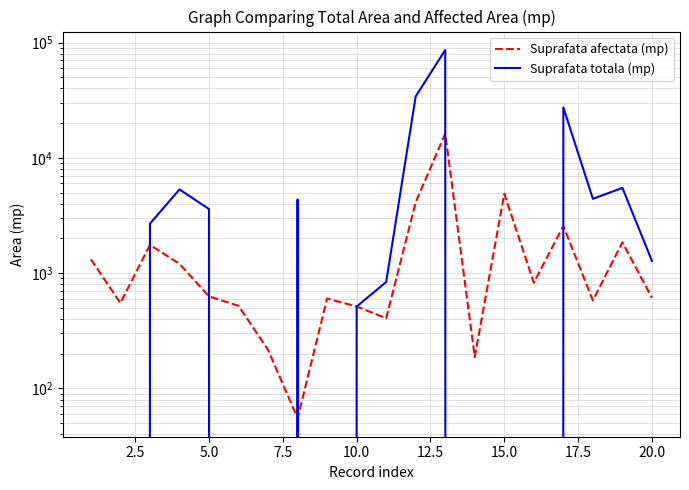

What is the difference between the maximum and minimum values in the Suprafata afectata (mp) series?

16182